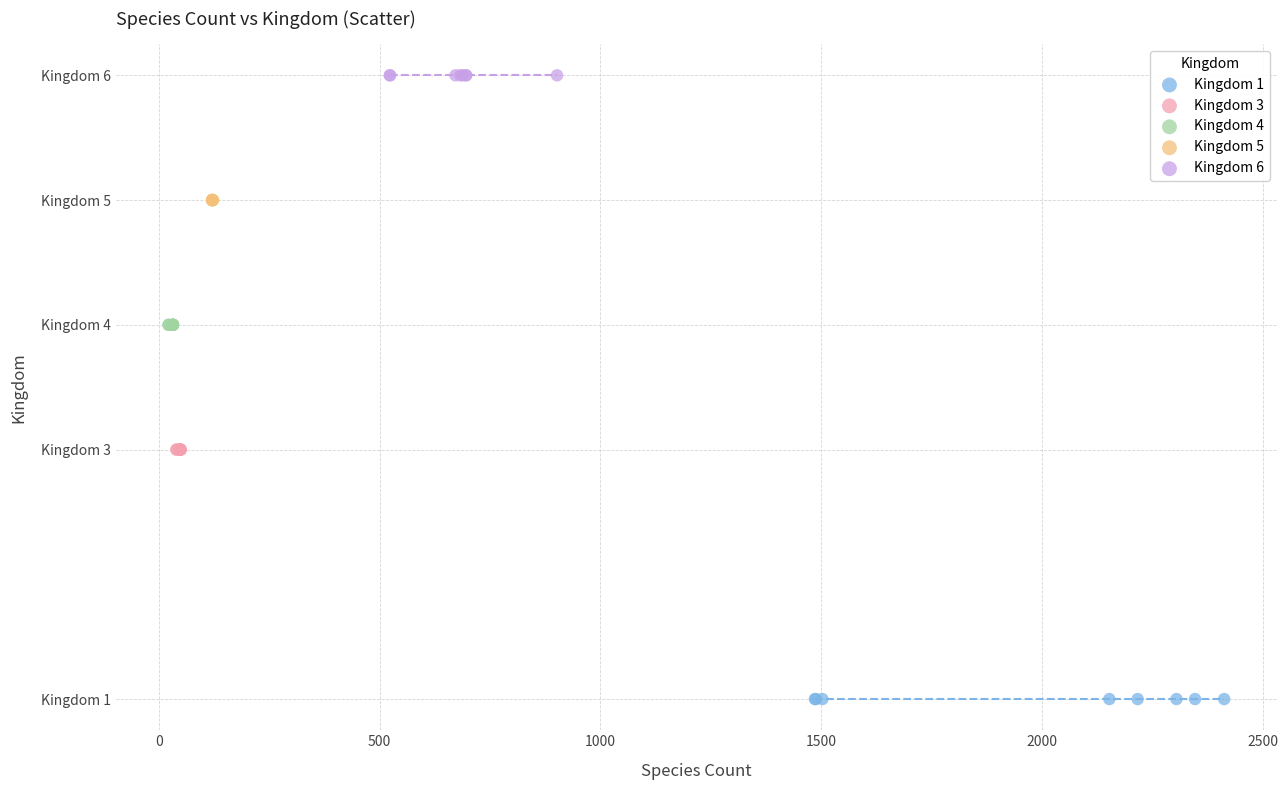

What are all the series names shown in the legend?

Kingdom 1, Kingdom 3, Kingdom 4, Kingdom 5, Kingdom 6